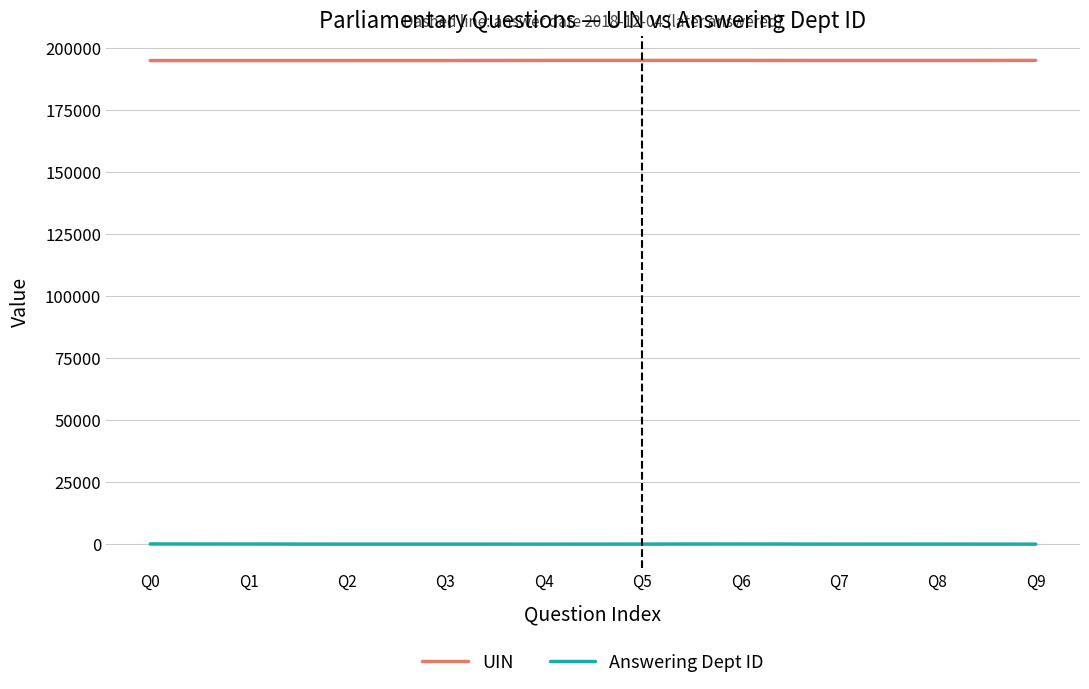

True or false: Answering Dept ID and UIN cross at least once.

False